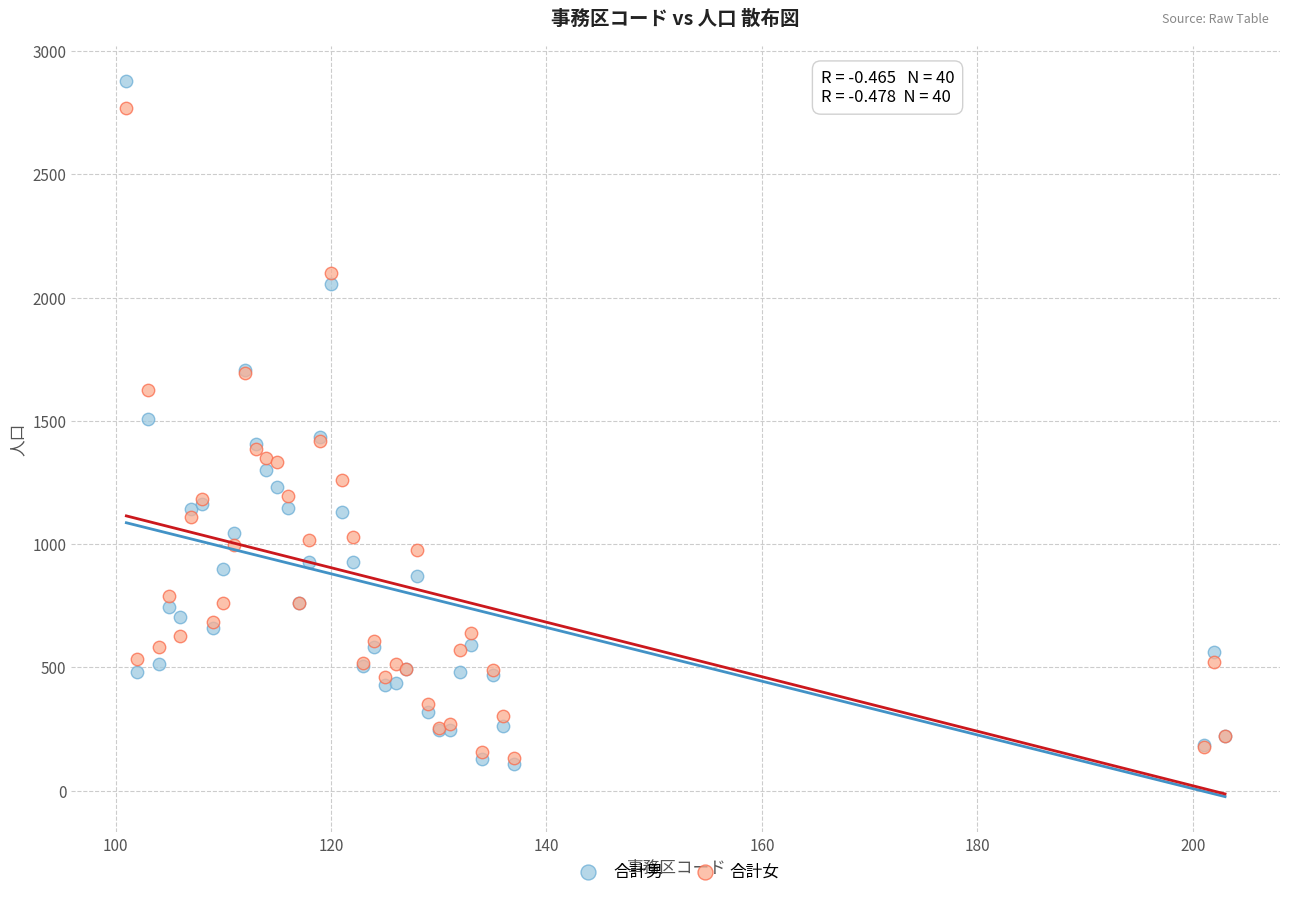

Which series contains the highest Y value?

合計男